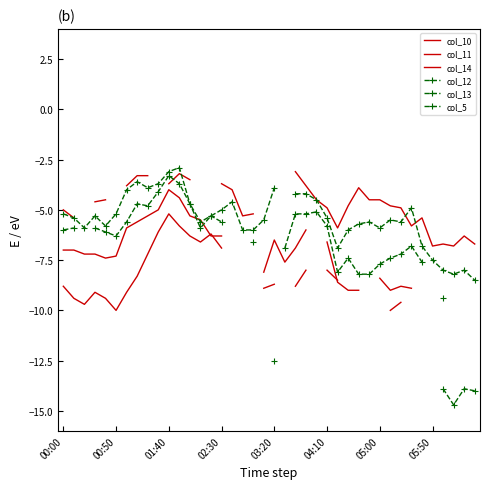

At how many categories does at least one series exceed -12?

40